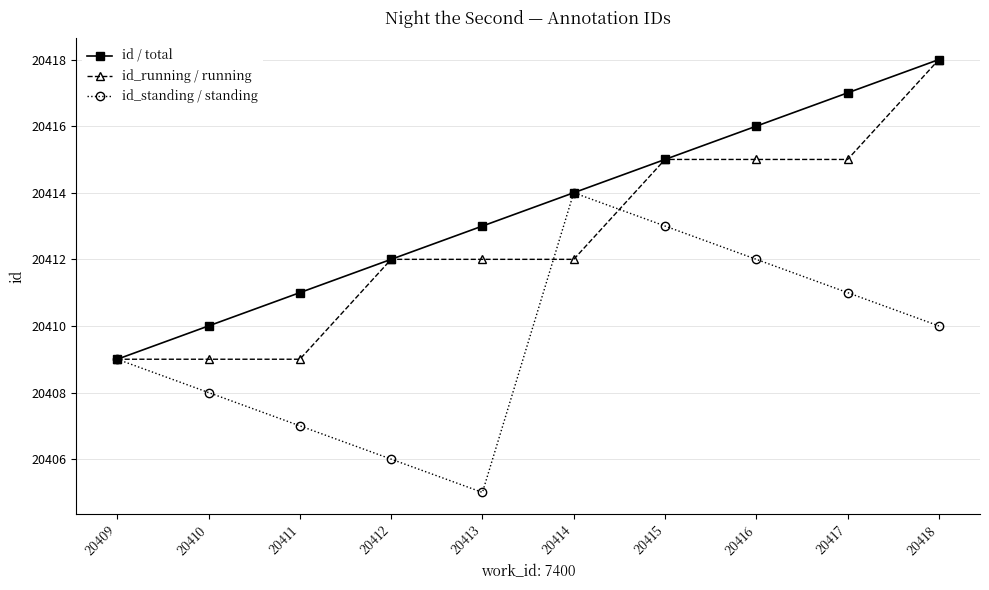

Count the id_running / running values in the range 20409 to 20415.

9